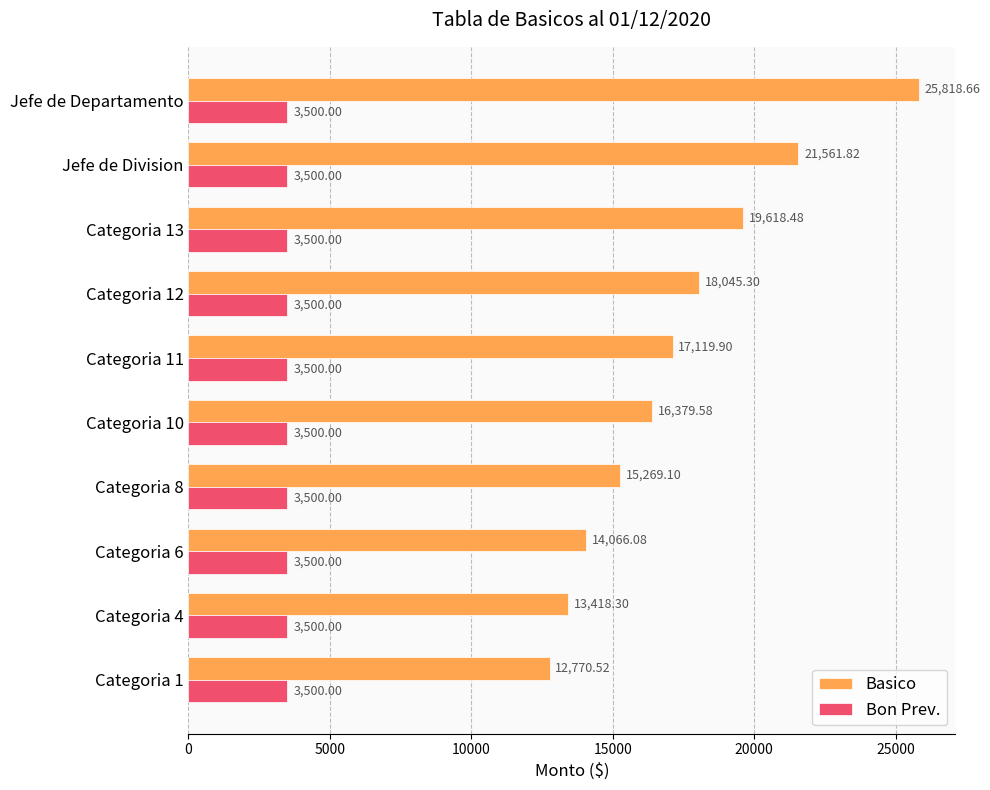

Which series has the widest spread of values?

Basico